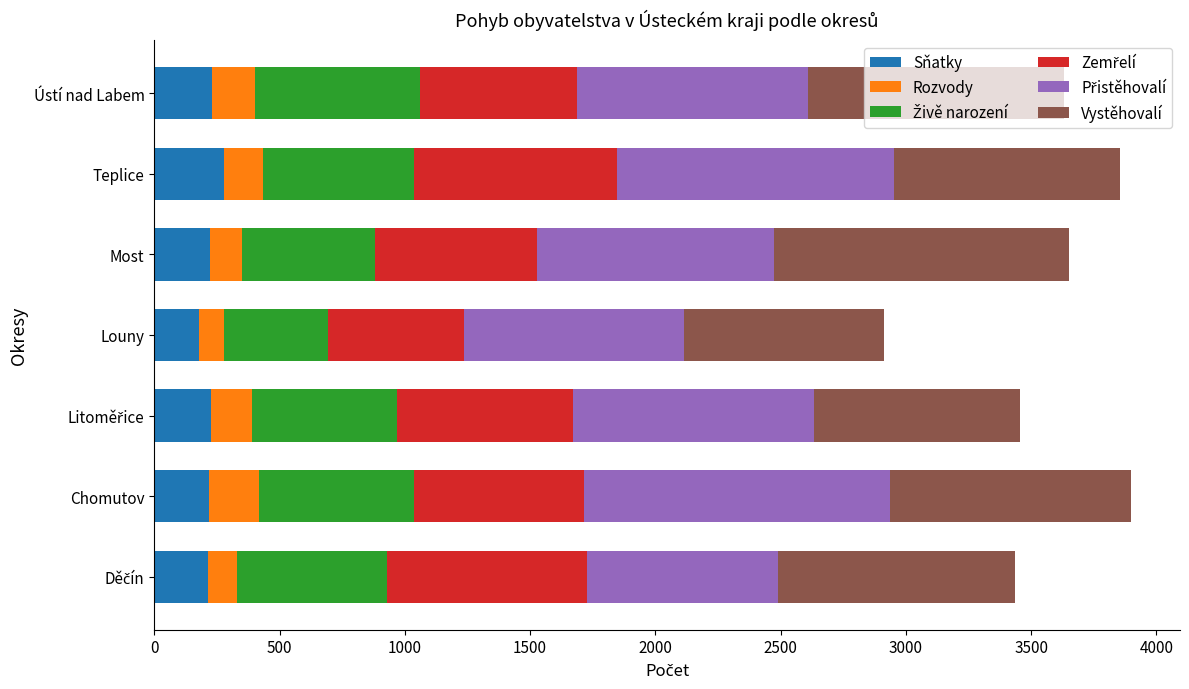

What is the difference between the maximum and minimum values in the Sňatky series?

98